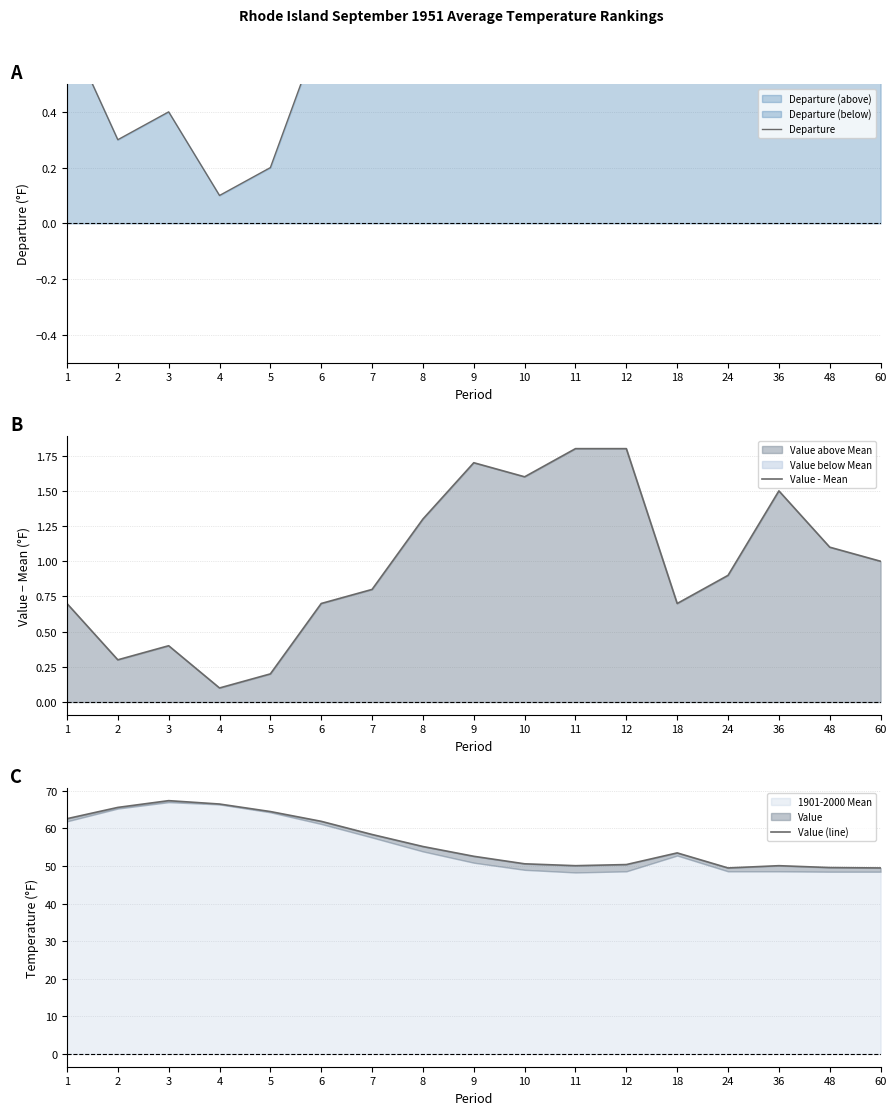

Which series has the largest total across all categories?

Value (line)